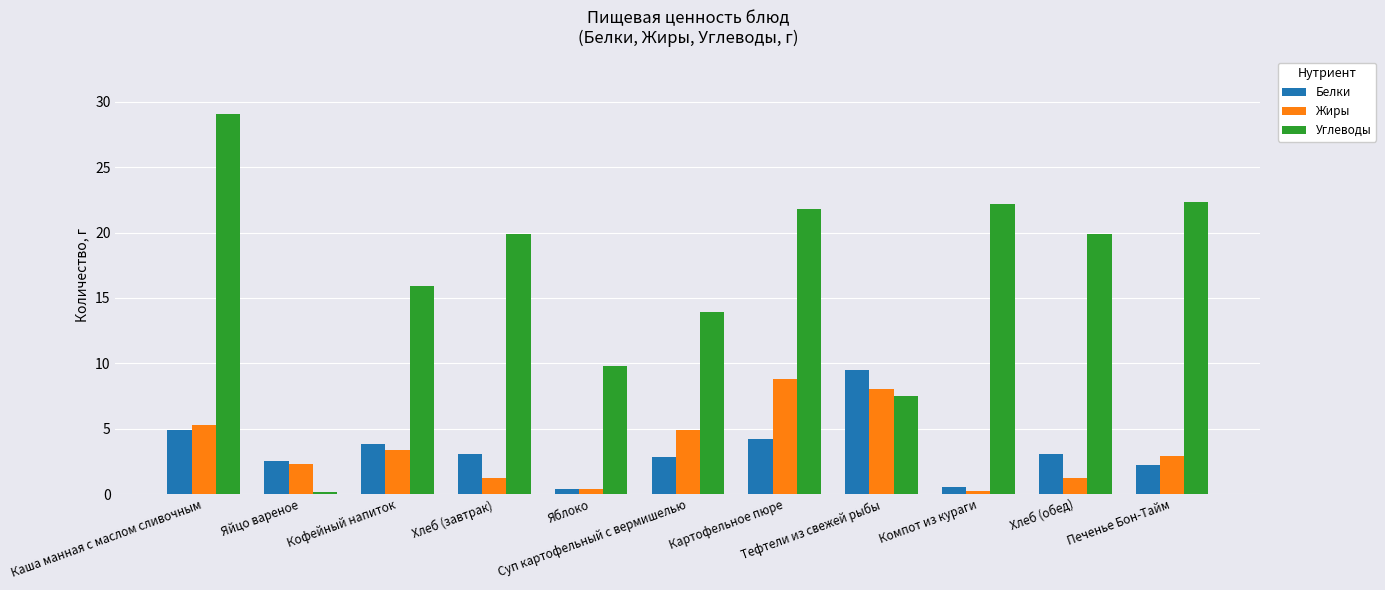

Which series has the largest range (max minus min)?

Углеводы